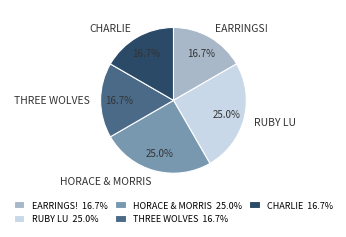

Do RUBY LU and EARRINGS! together represent more than half of the pie?

No